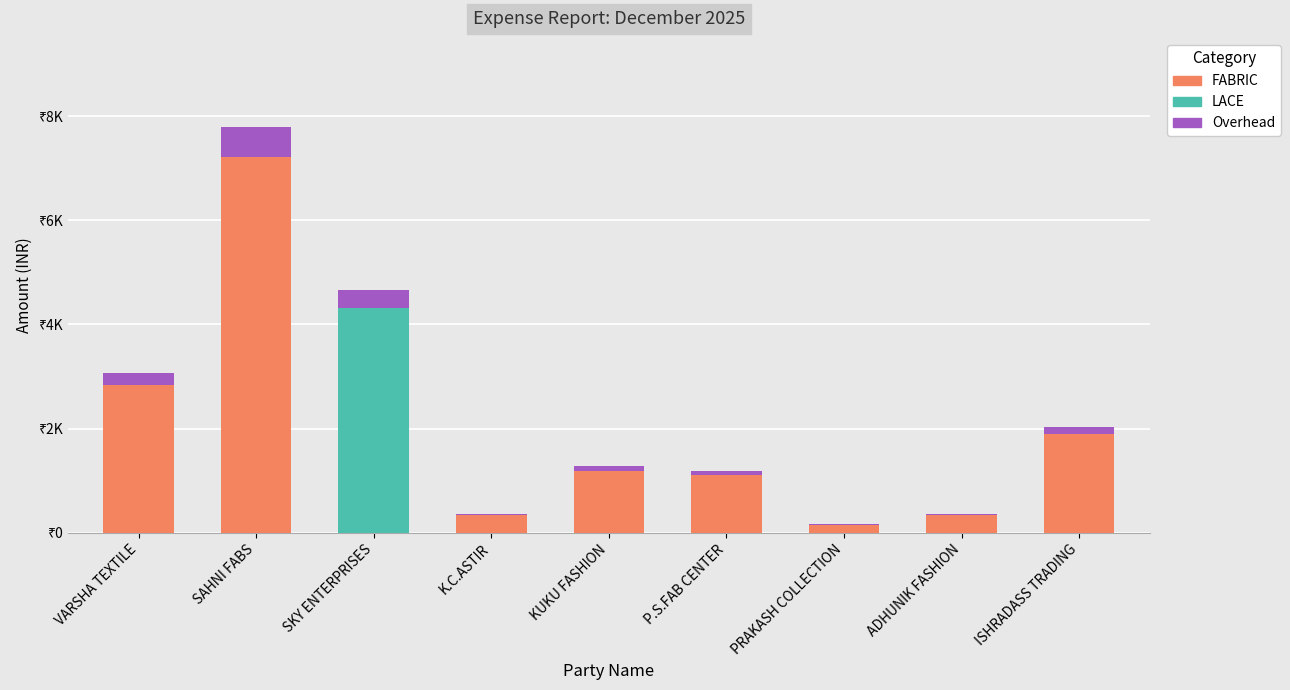

What is the label of the 4th bar from the left?

K.C.ASTIR